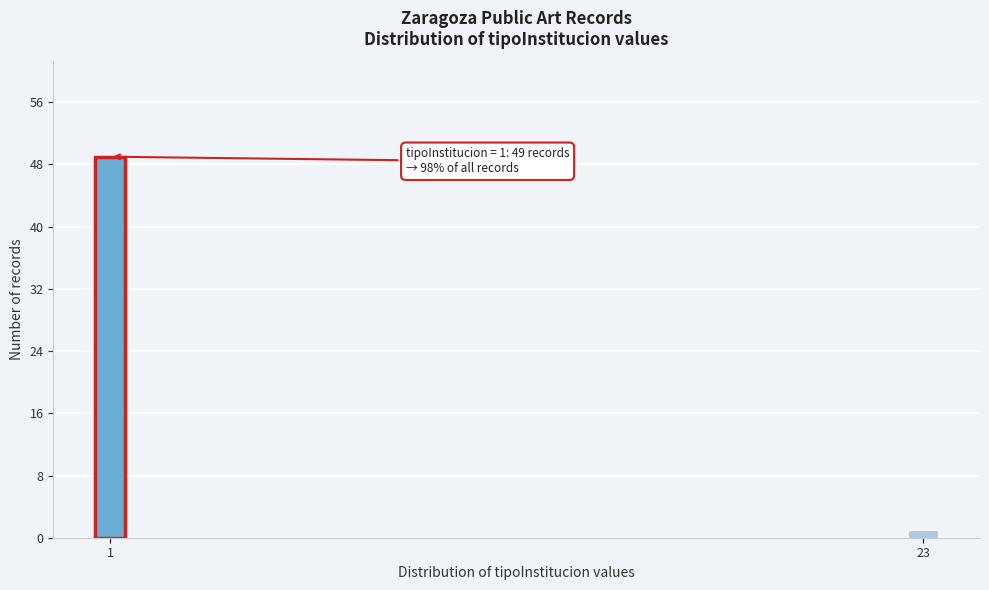

Reading right to left, transcribe all the data shown in this chart.

23=1	1=49